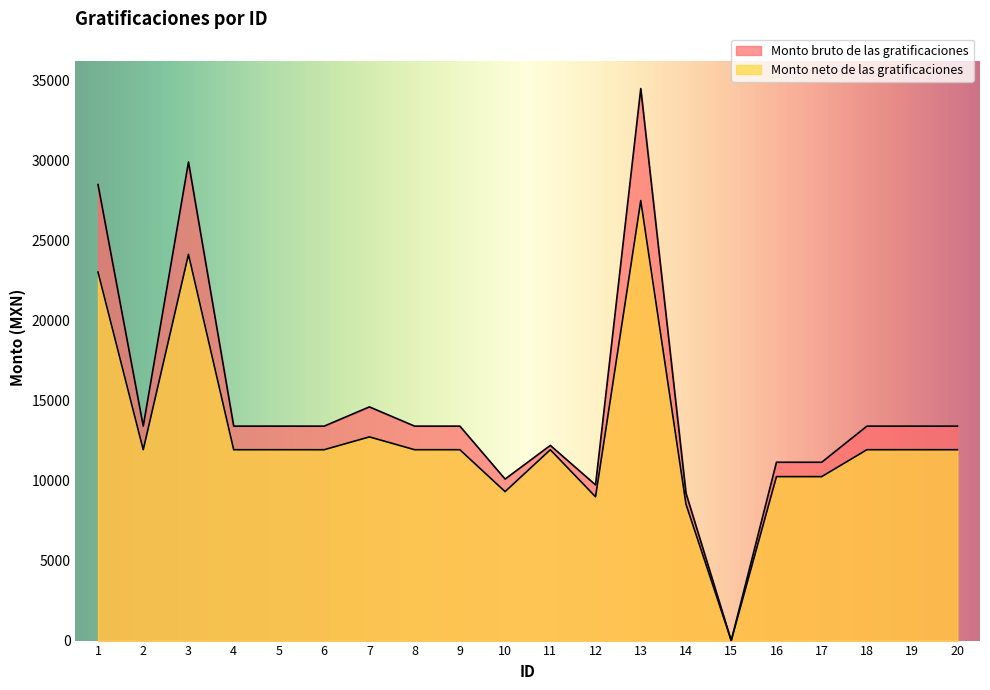

What is the difference between the Monto bruto de las gratificaciones values at 12 and 10?

363.2